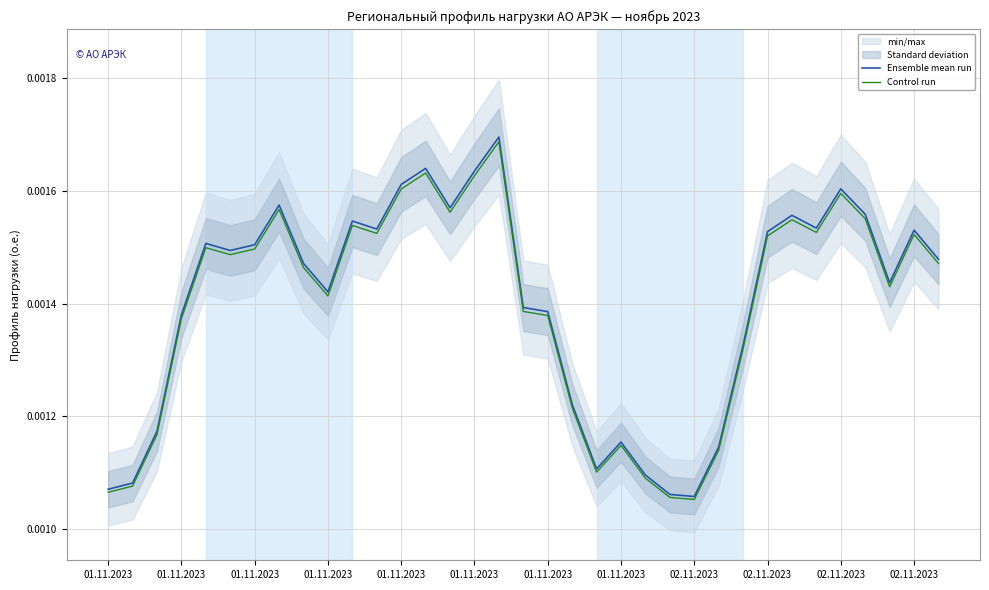

Where is the first local maximum for Control run?

01.11.2023